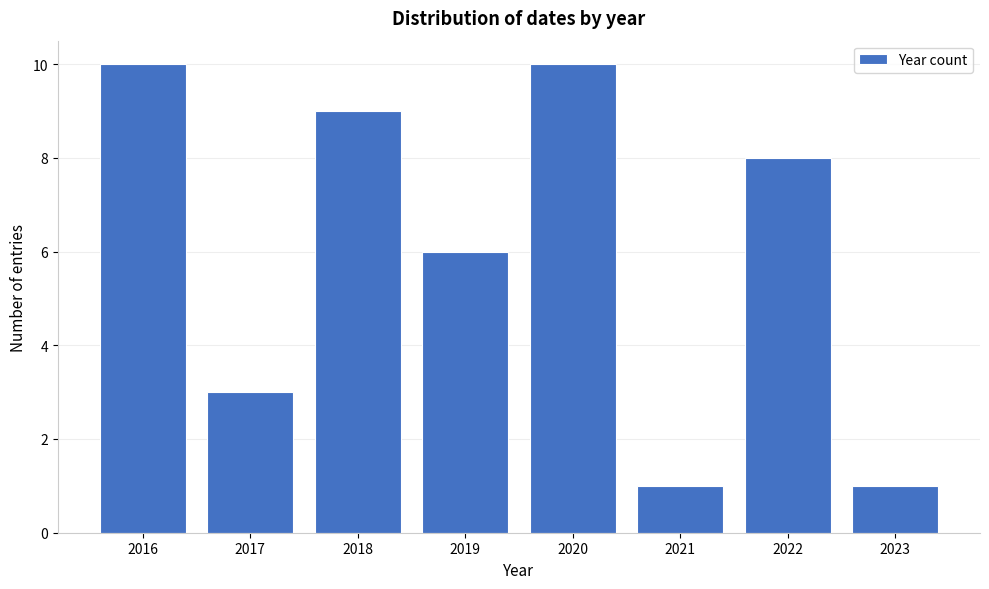

Reading left to right, extract all data points from this chart.

2016=10	2017=3	2018=9	2019=6	2020=10	2021=1	2022=8	2023=1